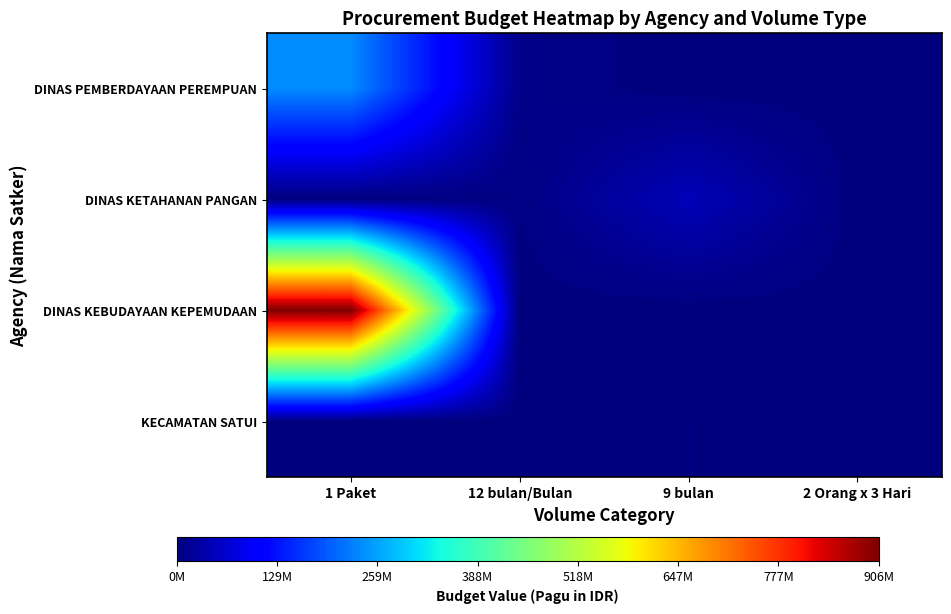

Reading left to right, transcribe all the data shown in this chart.

DINAS PEMBERDAYAAN PEREMPUAN: 1 Paket=237688830	12 bulan/Bulan=8145000	9 bulan=0	2 Orang x 3 Hari=0
DINAS KETAHANAN PANGAN: 1 Paket=0	12 bulan/Bulan=3600000	9 bulan=46060000	2 Orang x 3 Hari=0
DINAS KEBUDAYAAN KEPEMUDAAN: 1 Paket=906580000	12 bulan/Bulan=0	9 bulan=0	2 Orang x 3 Hari=450000
KECAMATAN SATUI: 1 Paket=0	12 bulan/Bulan=0	9 bulan=3600000	2 Orang x 3 Hari=0